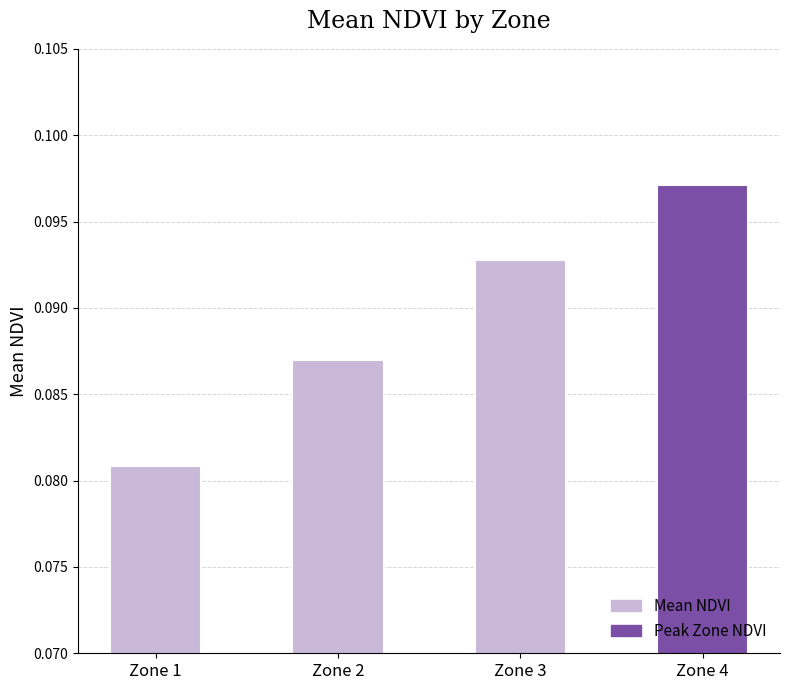

Between Zone 4 and Zone 2, which is larger?

Zone 4